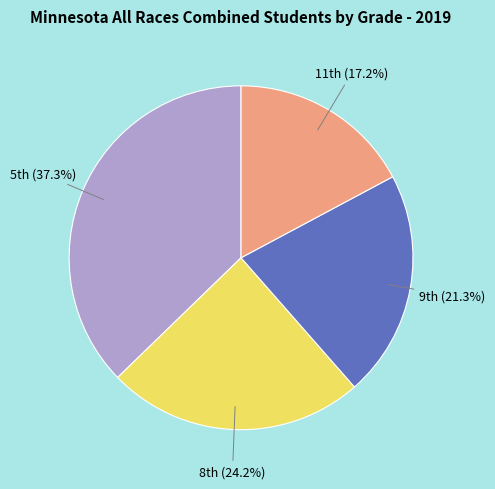

Is there a majority slice in this chart?

No